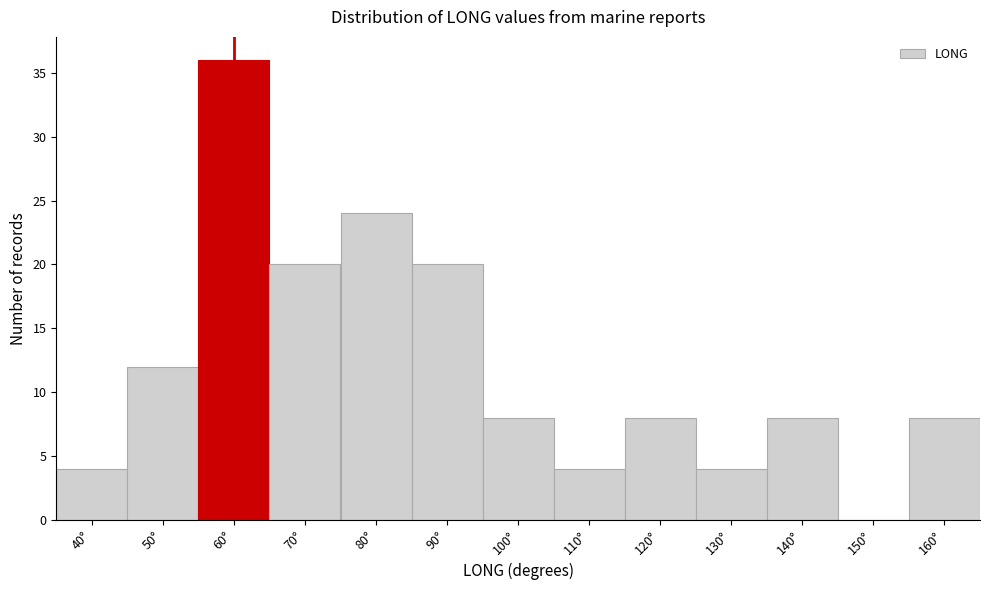

Reading left to right, extract all data points from this chart.

40°=4	50°=12	60°=36	70°=20	80°=24	90°=20	100°=8	110°=4	120°=8	130°=4	140°=8	150°=0	160°=8